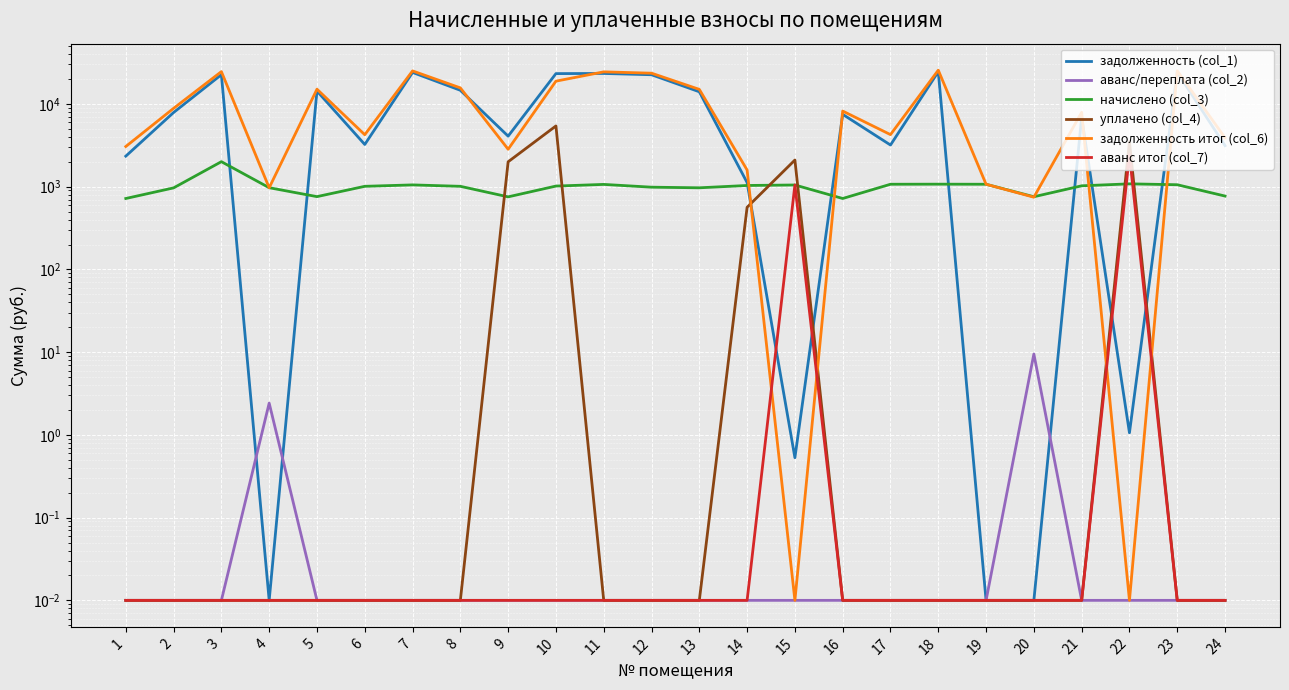

What is the sum of the задолженность итог (col_6) values at 3 and 10?

43468.4